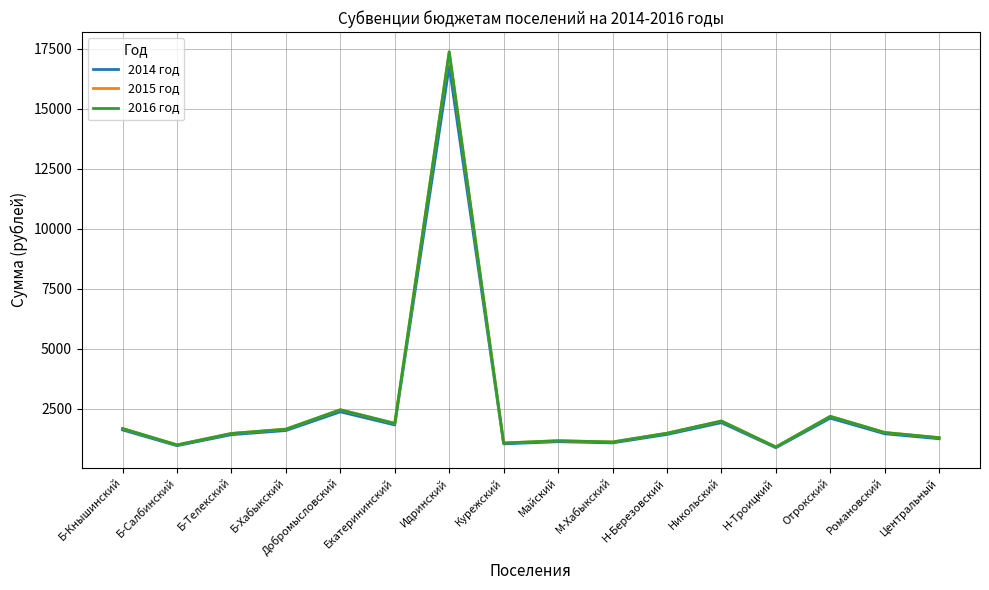

Does the chart display data point markers on the line(s)?

No